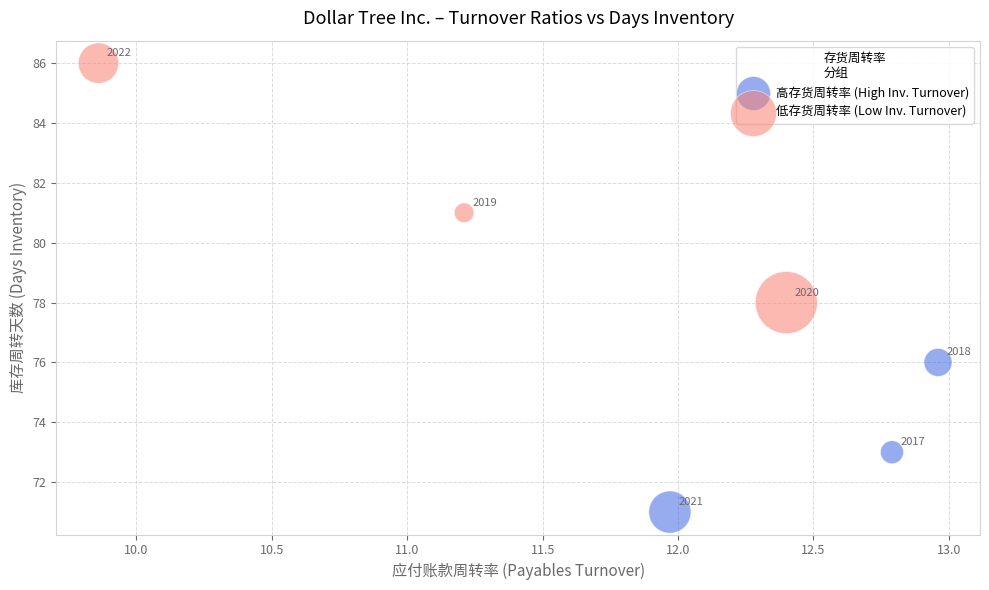

Which series contains the highest Y value?

低存货周转率 (Low Inv. Turnover)